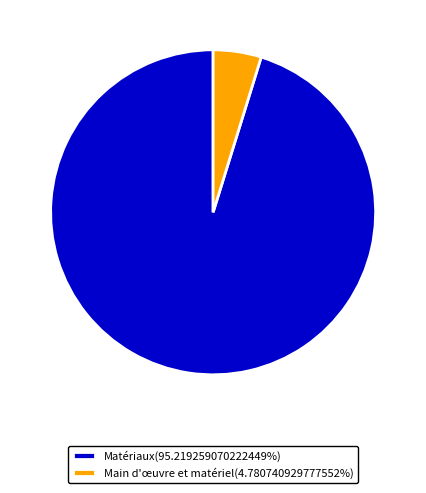

Count the number of slices in the pie.

2